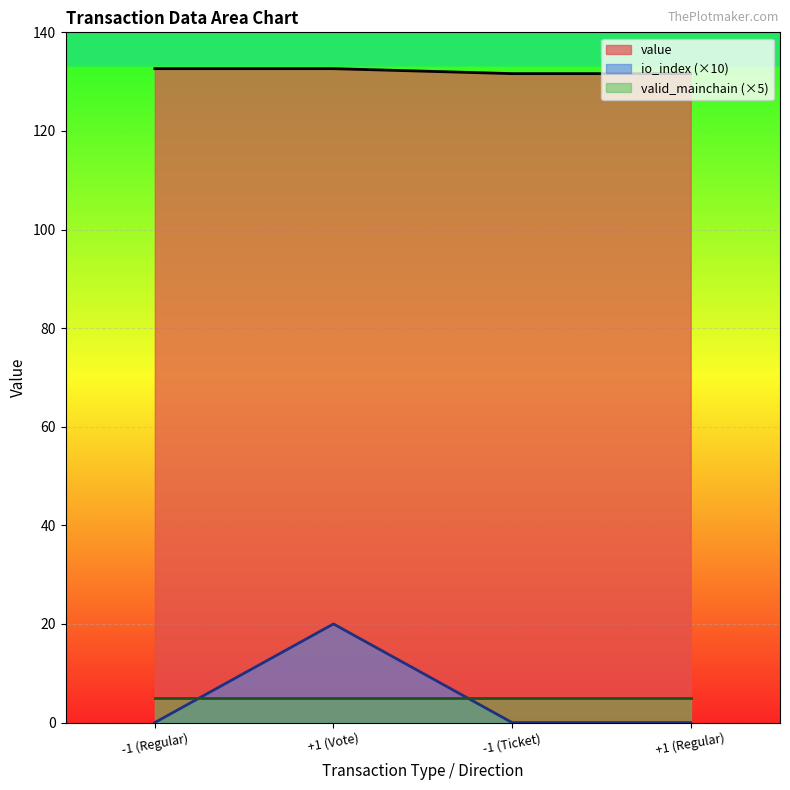

How many data points in io_index are above 0?

1